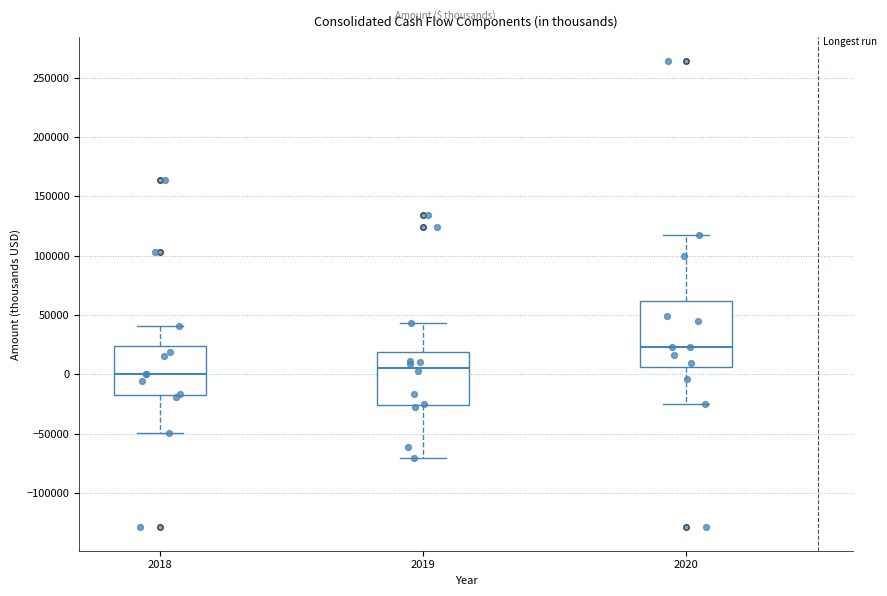

Comparing the boxes themselves (not the whiskers), which one is the tallest?

2020